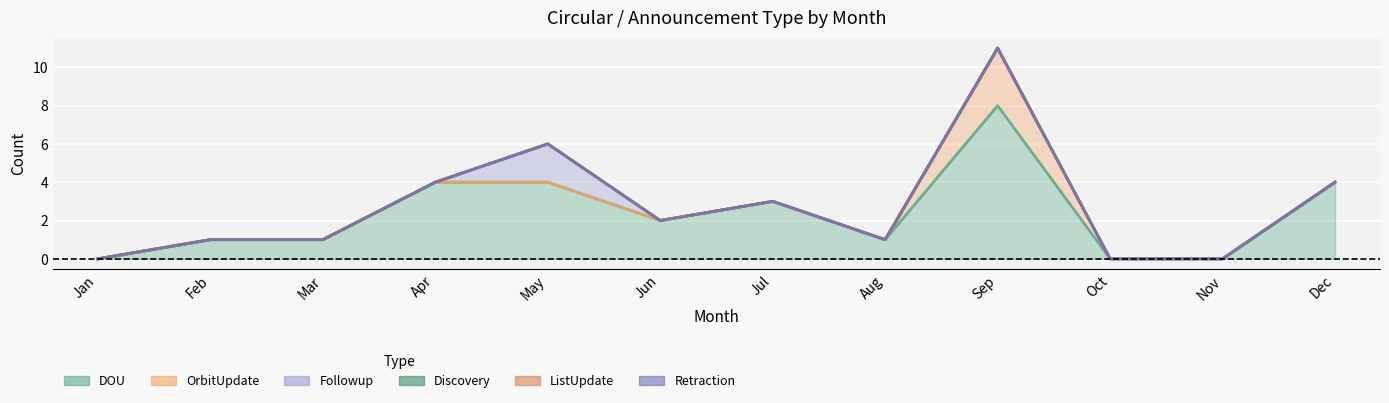

What is the difference between the maximum and second lowest values in the DOU series?

8